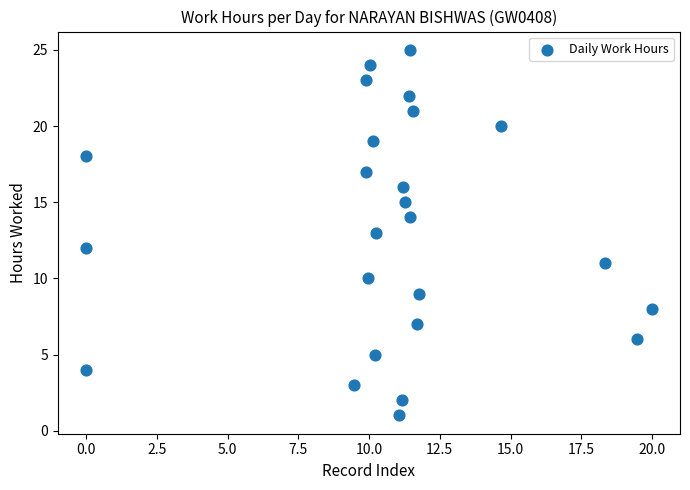

What is the range of Y values (max minus min)?

24